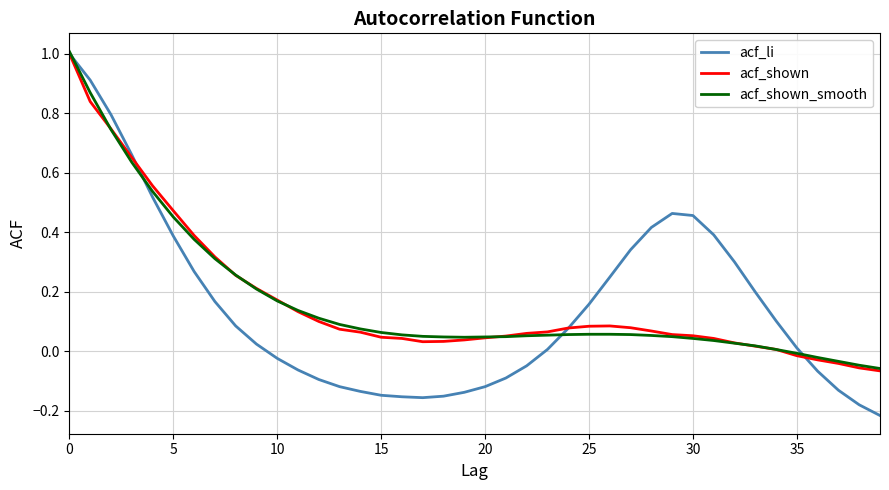

In acf_shown, how many points are higher than both neighbors (excluding endpoints)?

1